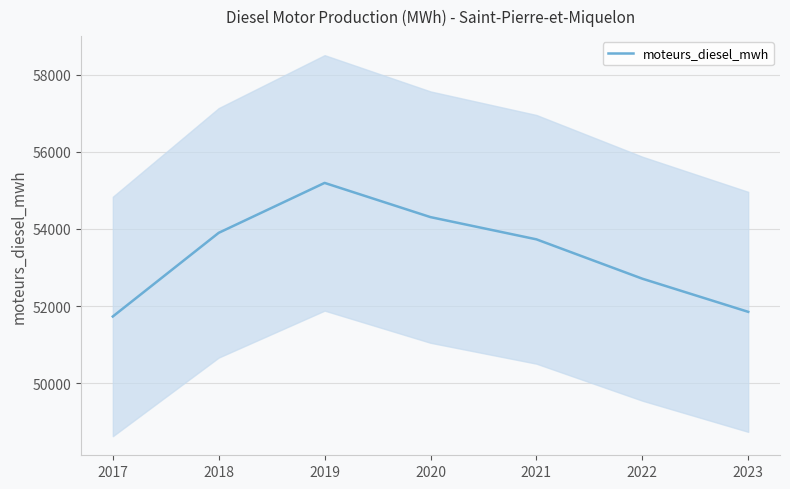

Reading left to right, what are all the values shown in this chart?

51728.4	53897.2	55191.5	54304.5	53728.5	52708.3	51849.1